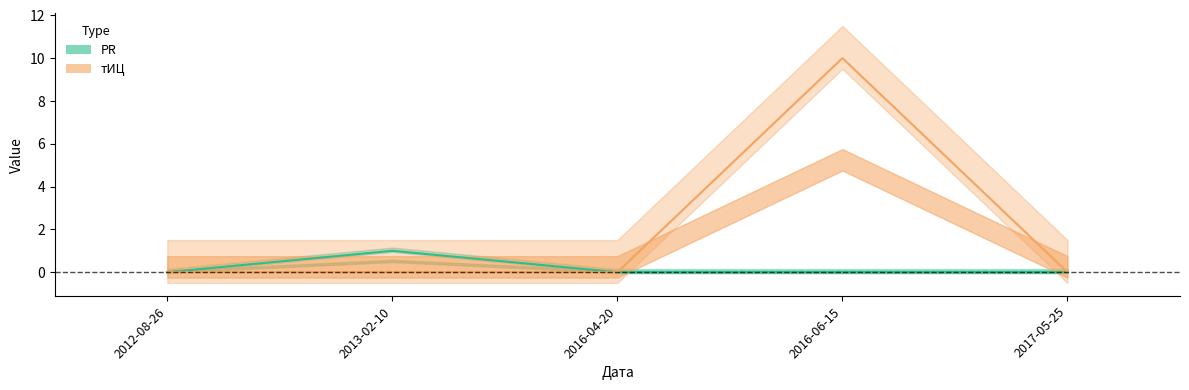

Is this an area chart (filled region under the line)?

No